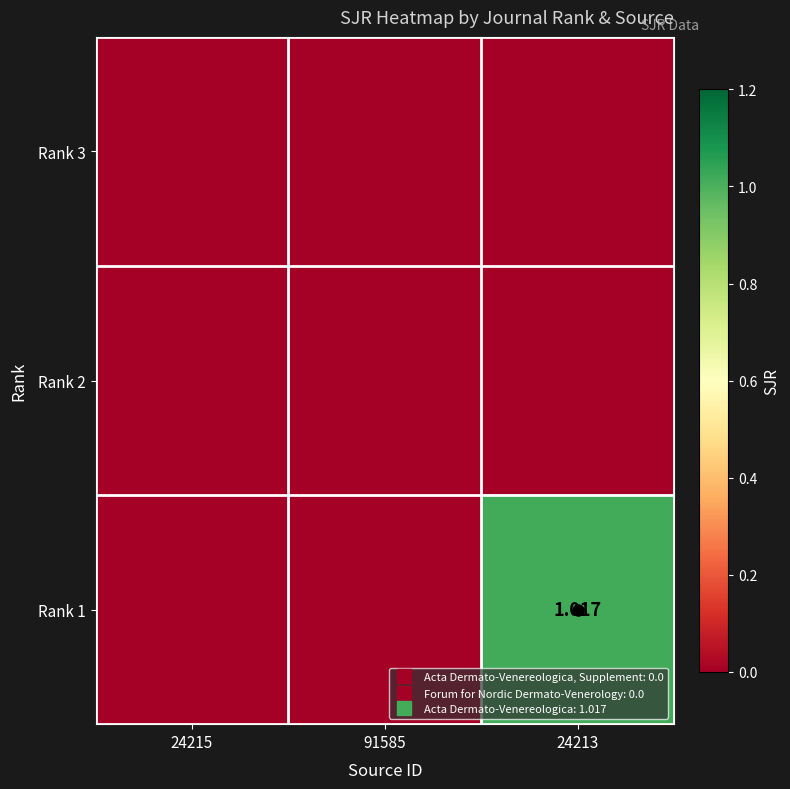

At which category does the chart reach its minimum across all series?

24215